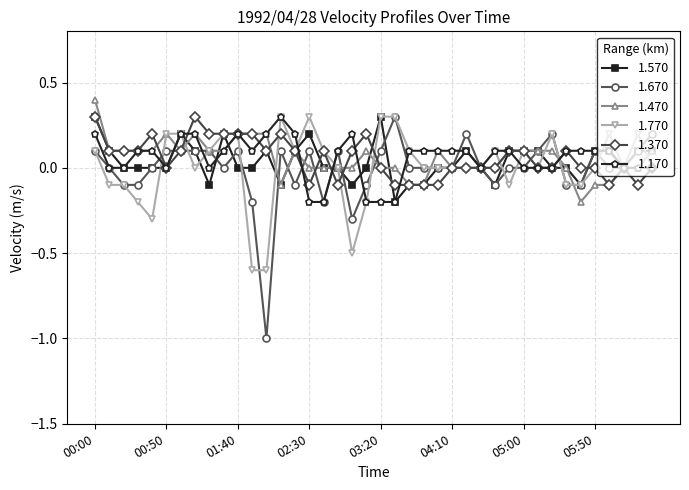

What is the maximum value shown in the chart?

0.4